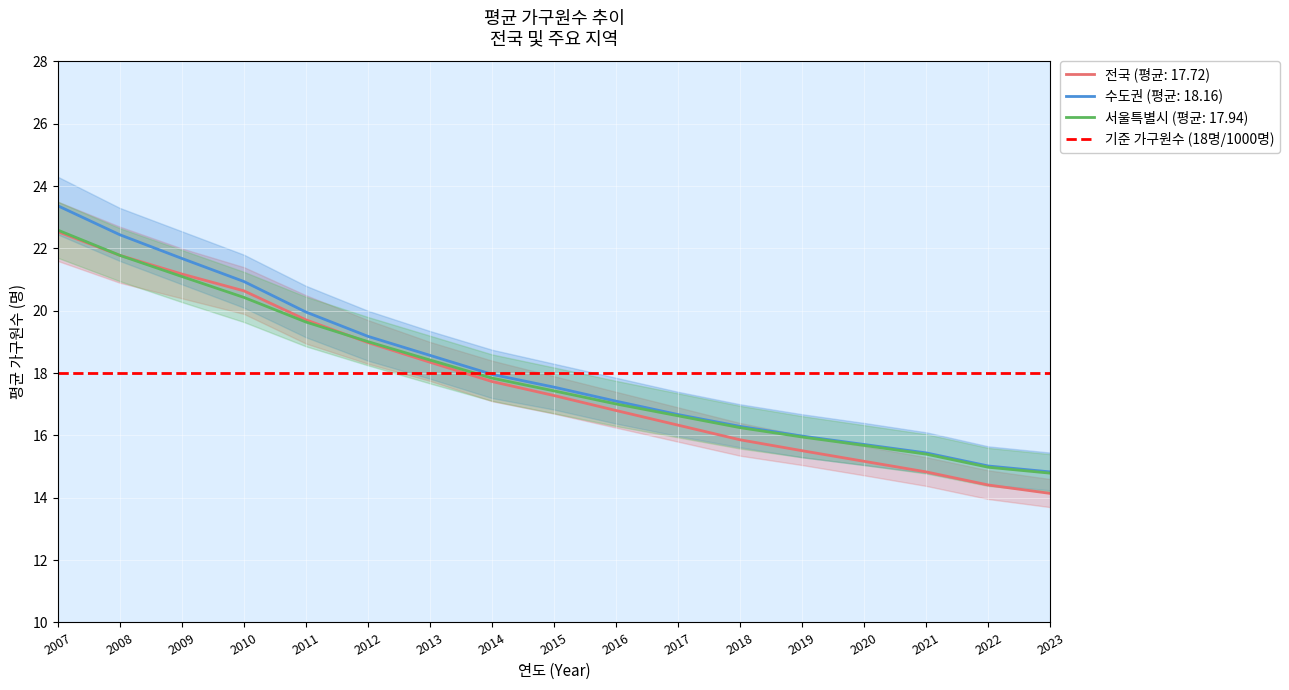

The value of 서울특별시 at 2008 is 21.8. True or false?

True